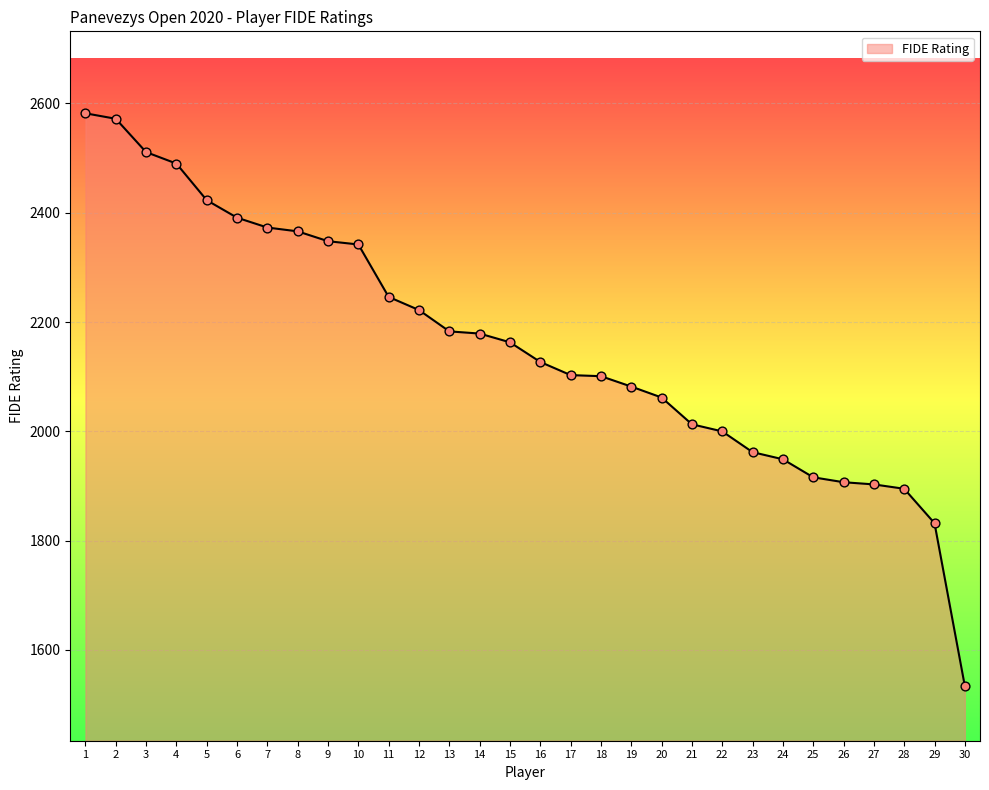

Approximately how many times larger is the value at 23 compared to 5?

0.8